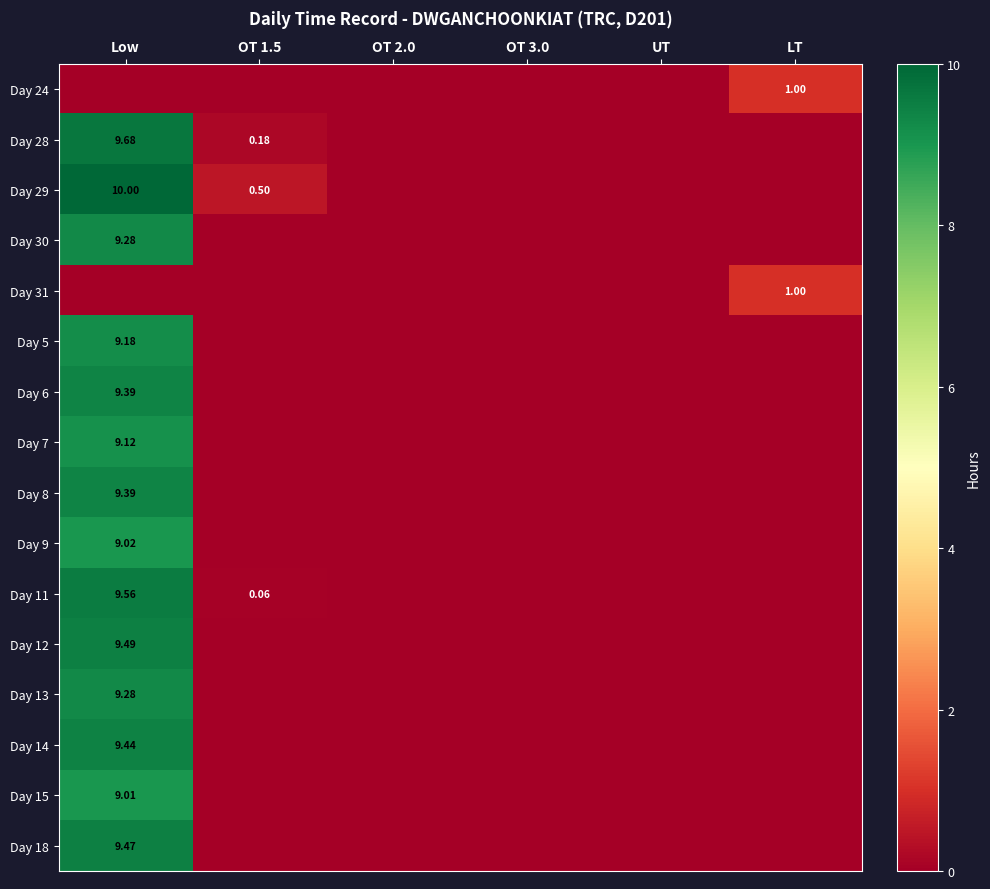

How many values in the Day 9 series exceed 0?

1